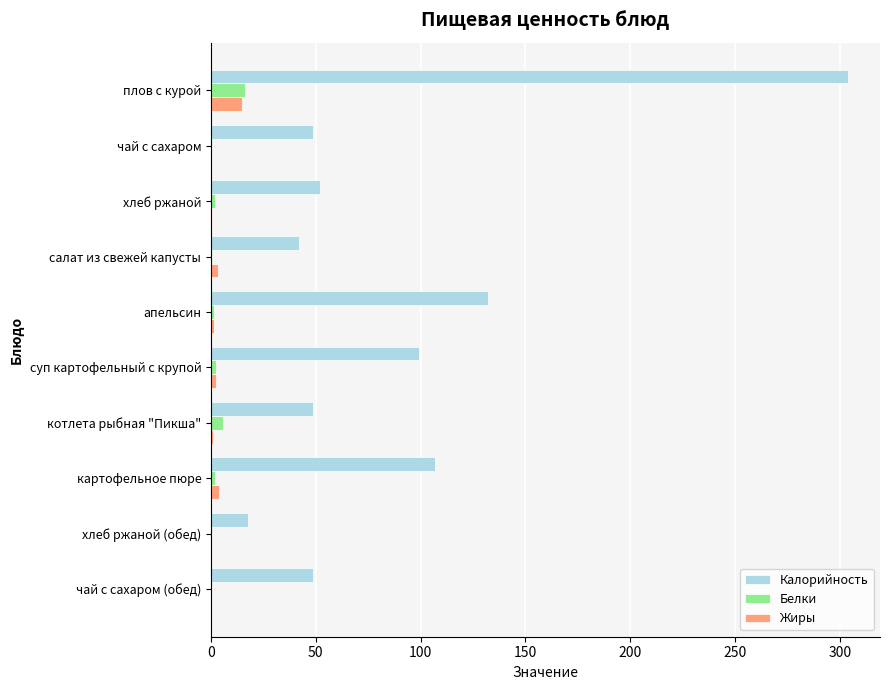

What is the sum of all Калорийность values?

899.7